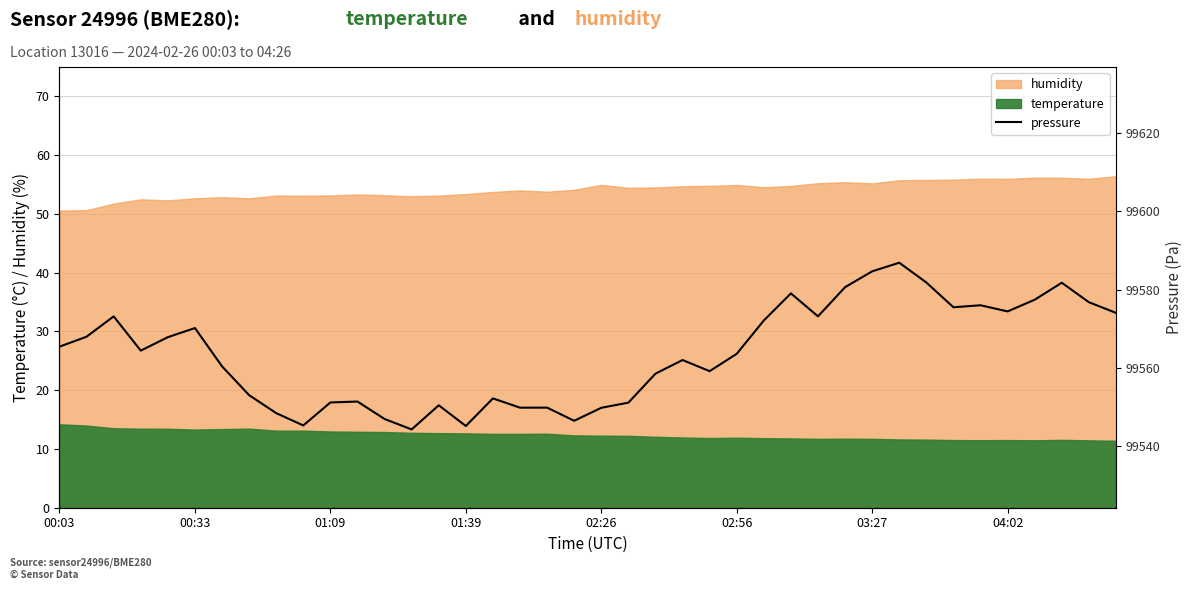

What position from the left is 13?

14